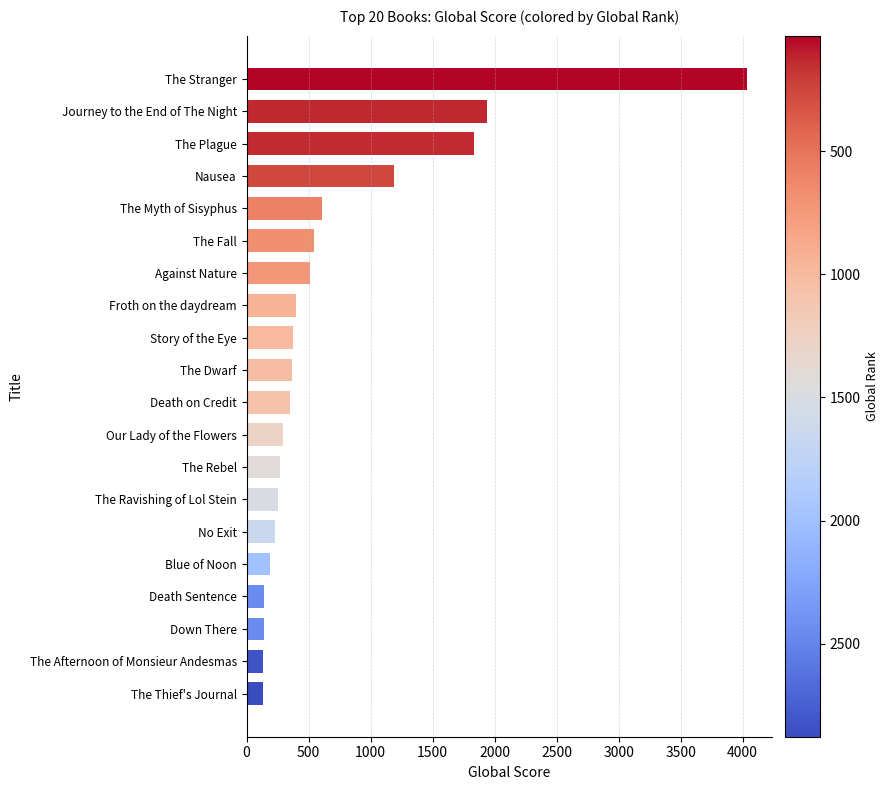

How many bars are there in total?

20